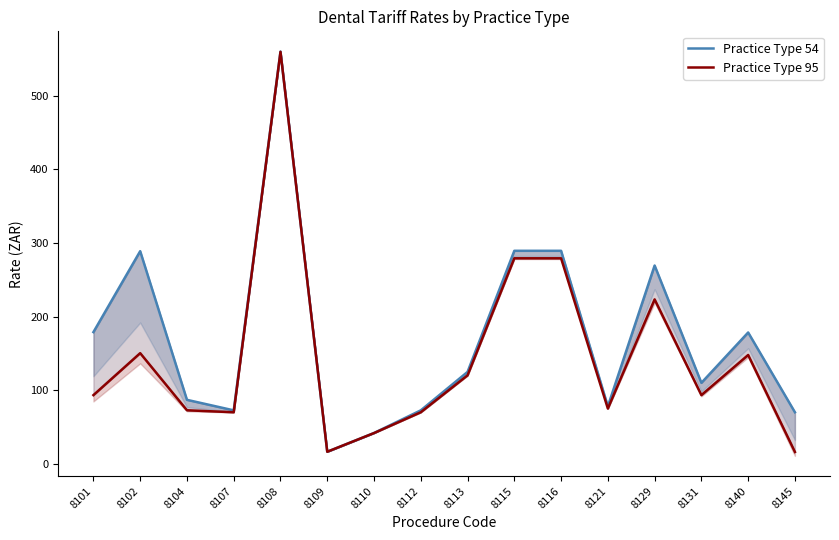

How many interior local valleys does the Practice Type 54 series have?

4